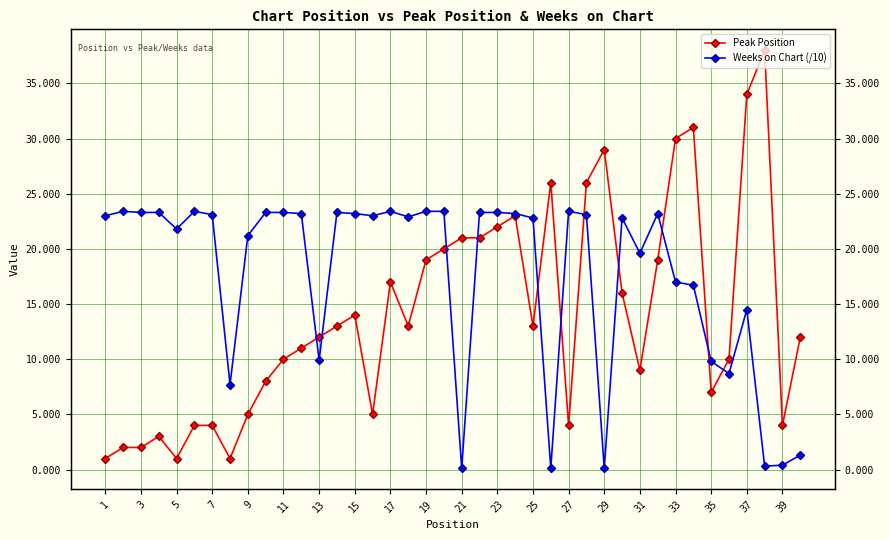

In Weeks on Chart (/10), how many points are higher than both neighbors (excluding endpoints)?

8